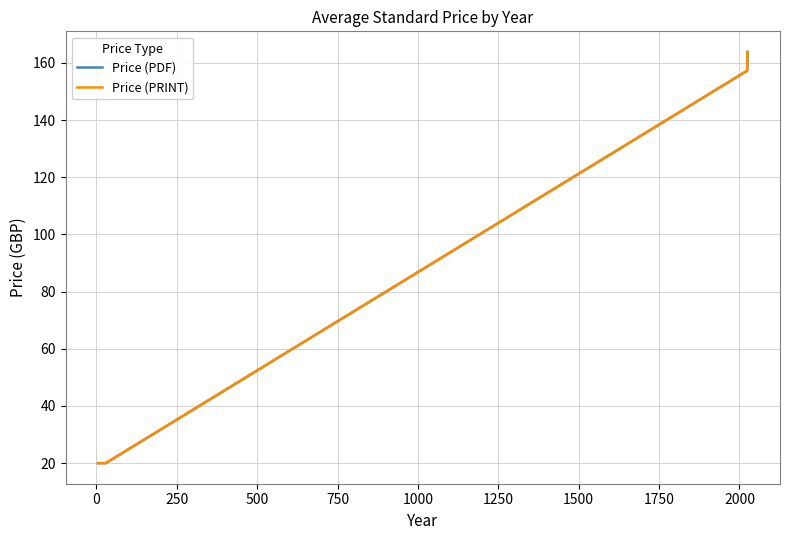

Is this an area chart (filled region under the line)?

No